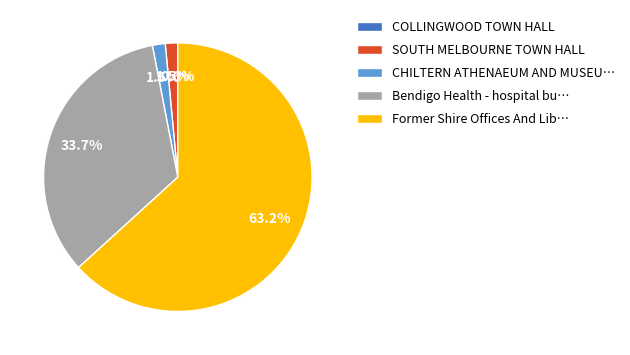

True or false: SOUTH MELBOURNE TOWN HALL accounts for 11% of the total.

False